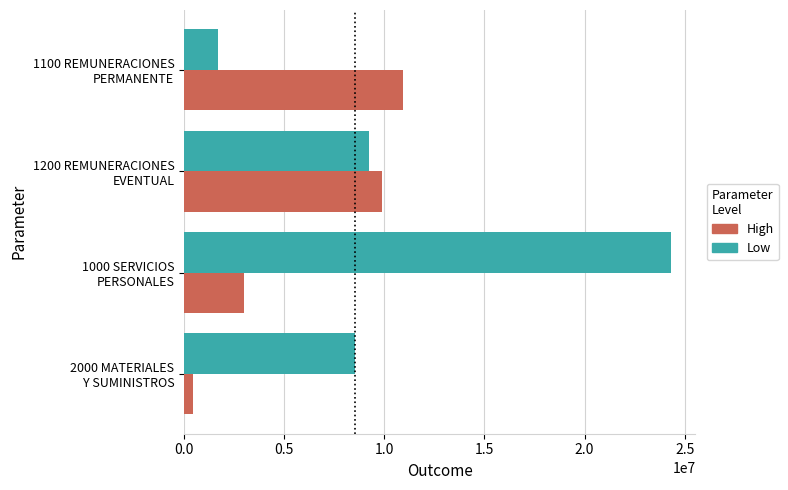

Rank the series by their maximum value, from lowest to highest.

High, Low